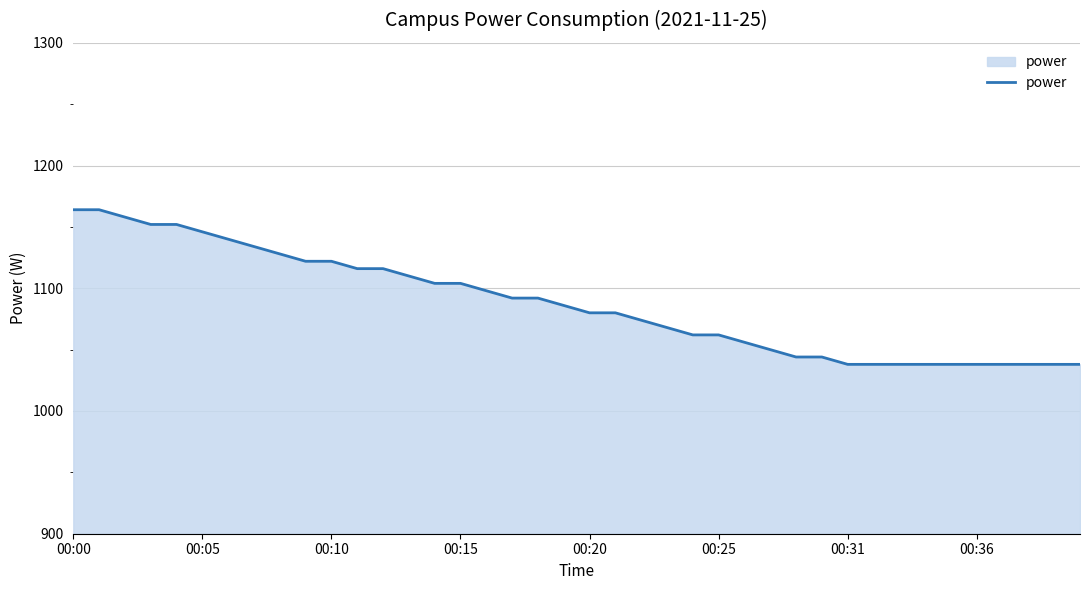

What is the smallest value displayed?

1038